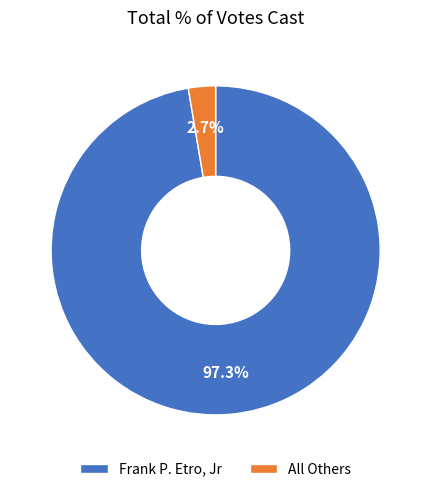

To the nearest percent, what is the difference between the largest and smallest slice percentages?

95%